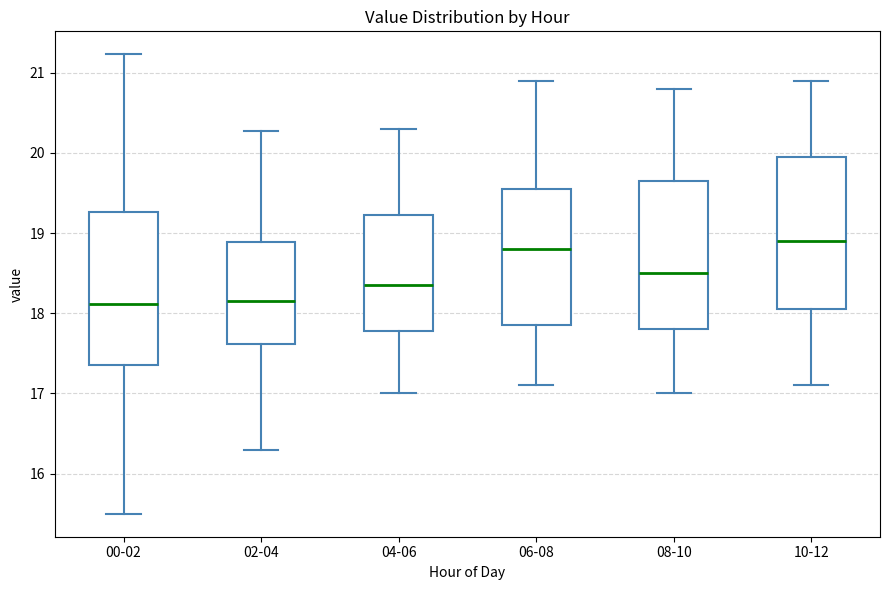

Where does the upper whisker of the box for 06-08 end on the y-axis? The values are not printed on the chart, so give them approximately, as read against the axis.

20.9